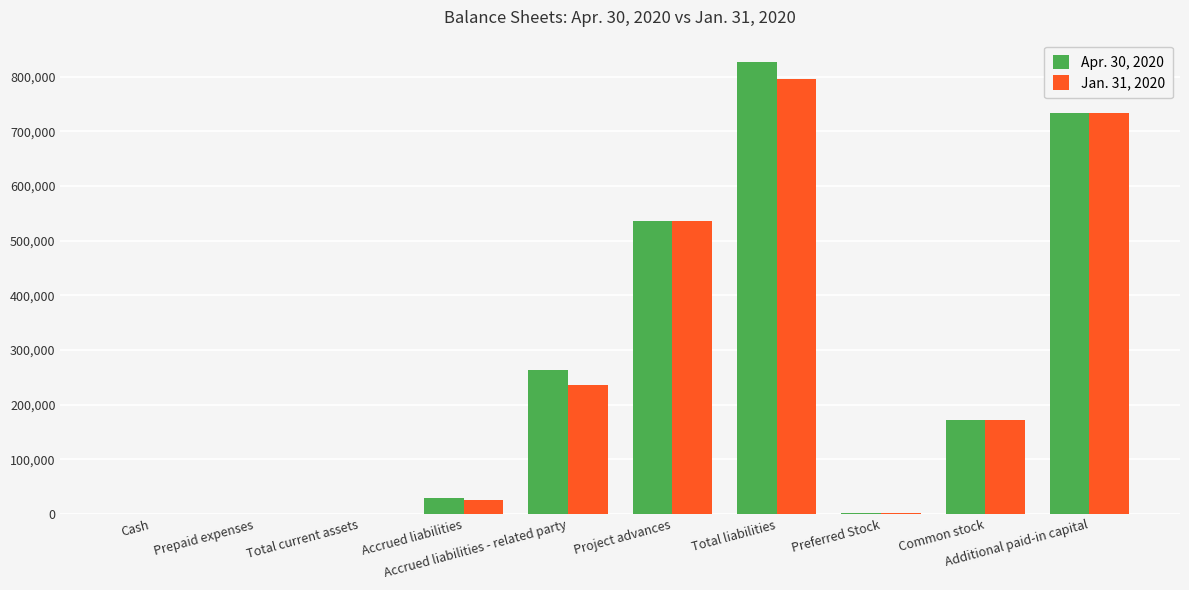

True or false: Apr. 30, 2020 has a value of 246842 at Common stock.

False